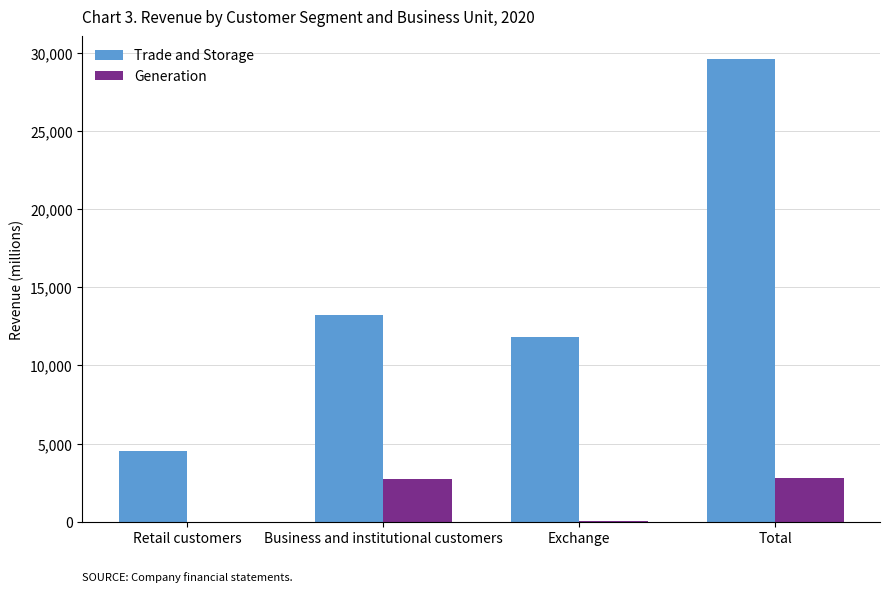

What is the total value across all series at Total?

32352